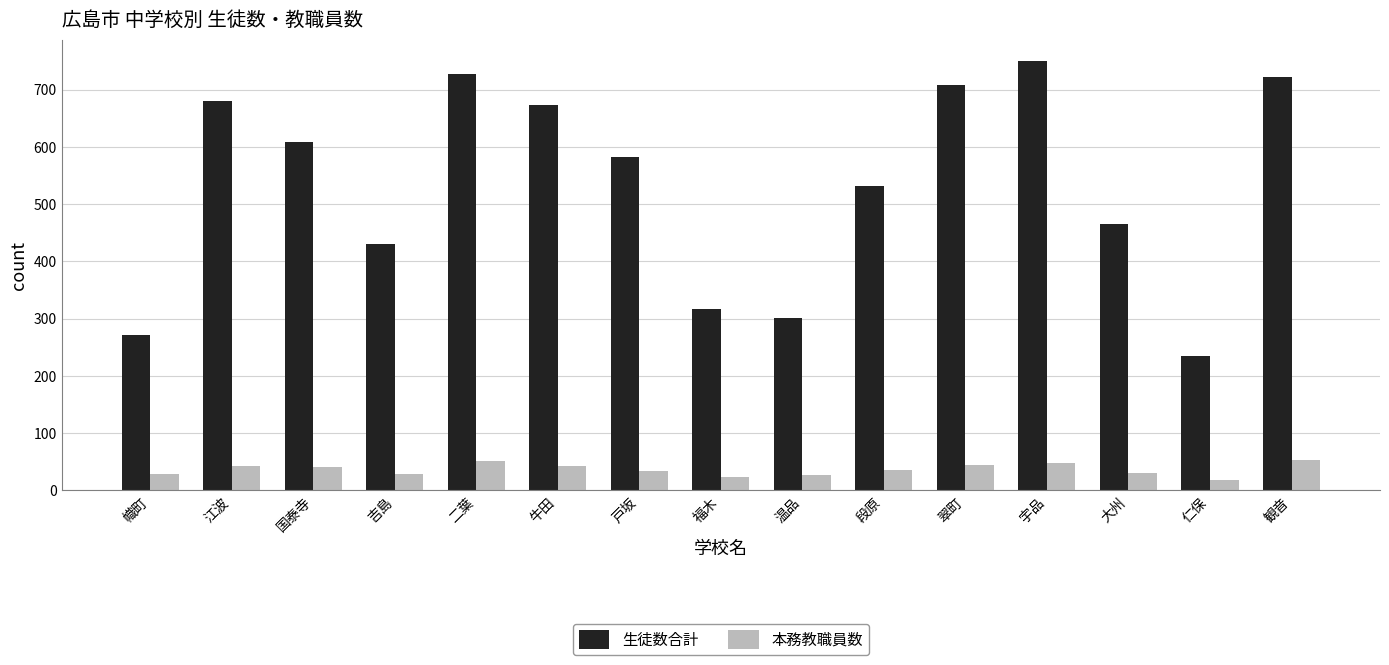

What is the difference between the second highest and minimum values in the 本務教職員数 series?

33